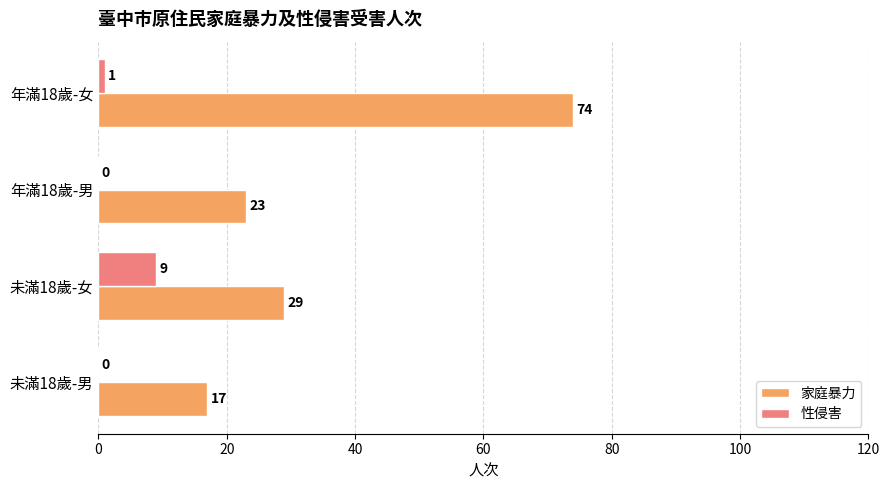

Where is 家庭暴力 nearest to the value 45?

未滿18歲-女